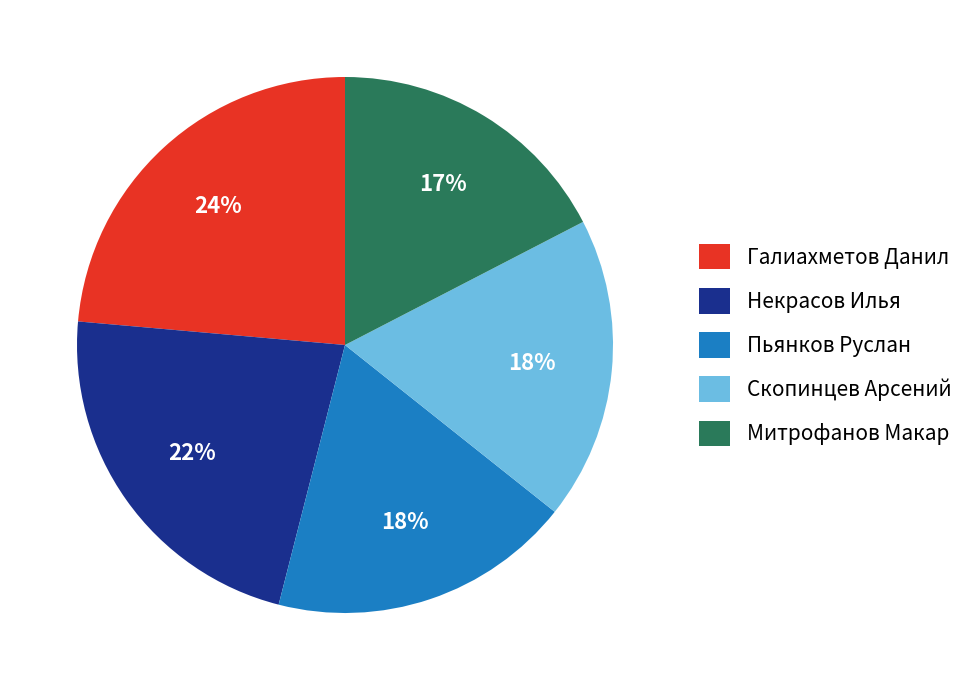

Between Пьянков Руслан and Некрасов Илья, which is larger?

Некрасов Илья